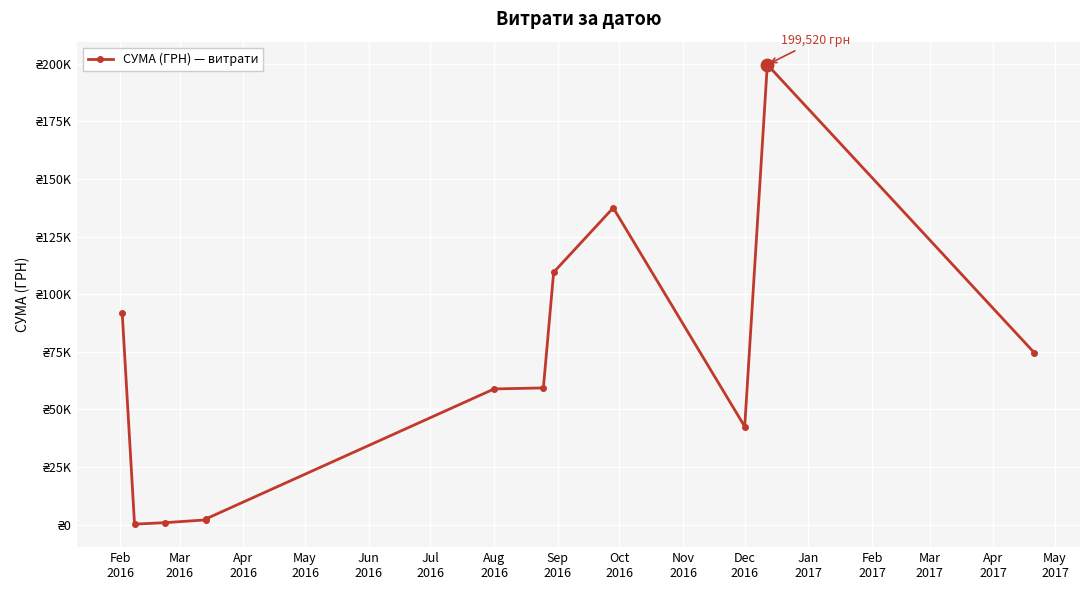

What is the change in value from Mar
2016 to Aug
2016?

+59077.4